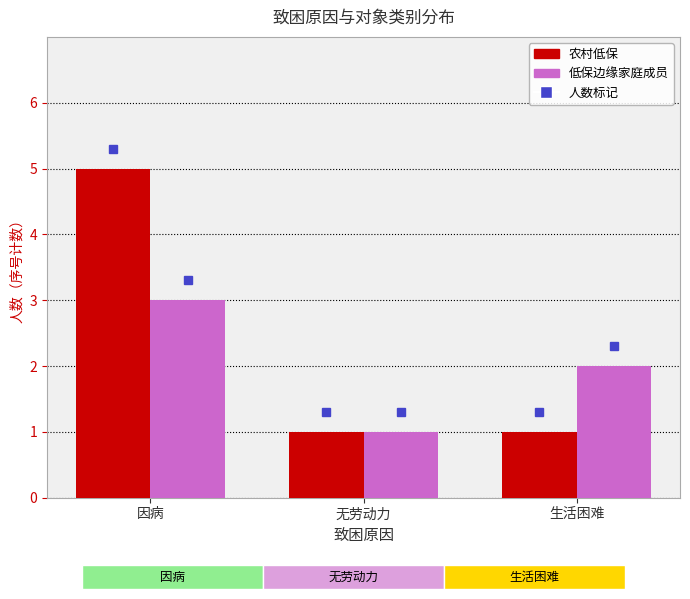

What is the label of the 1st bar from the right?

生活困难